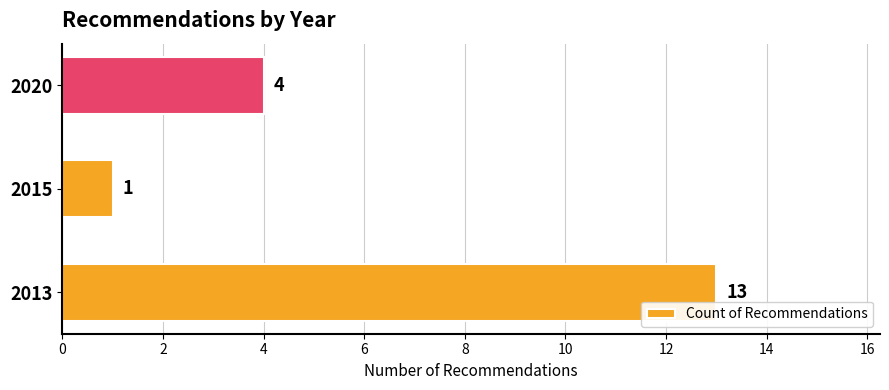

What is the change in value from 2015 to 2020?

+3